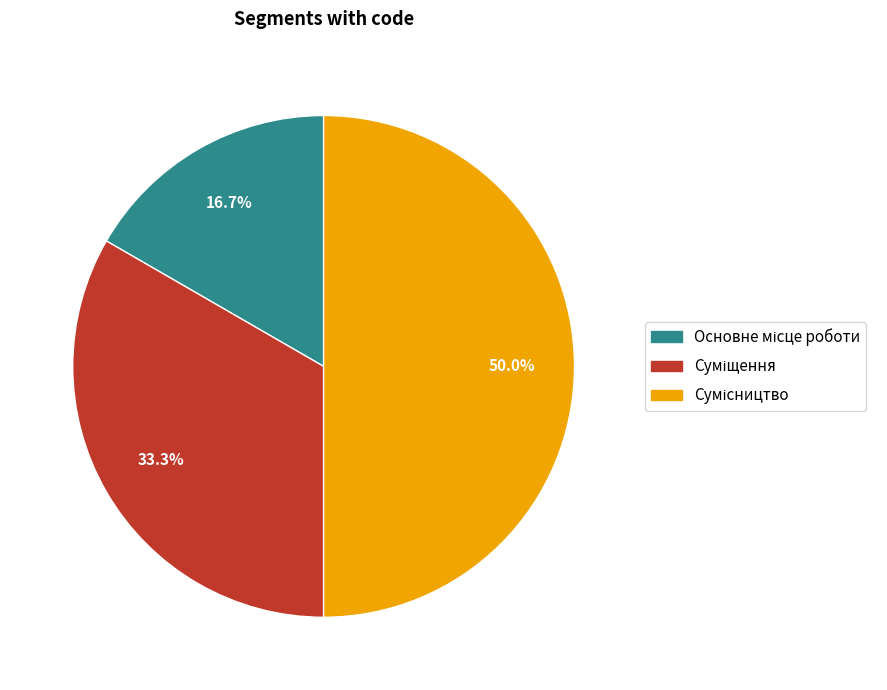

How many slices are in this pie chart?

3